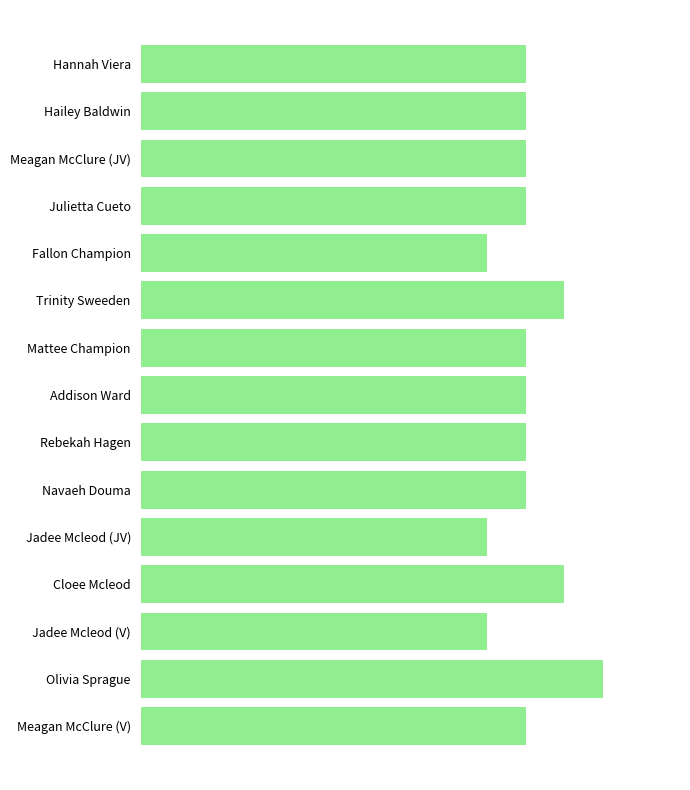

Are the bars horizontal?

Yes